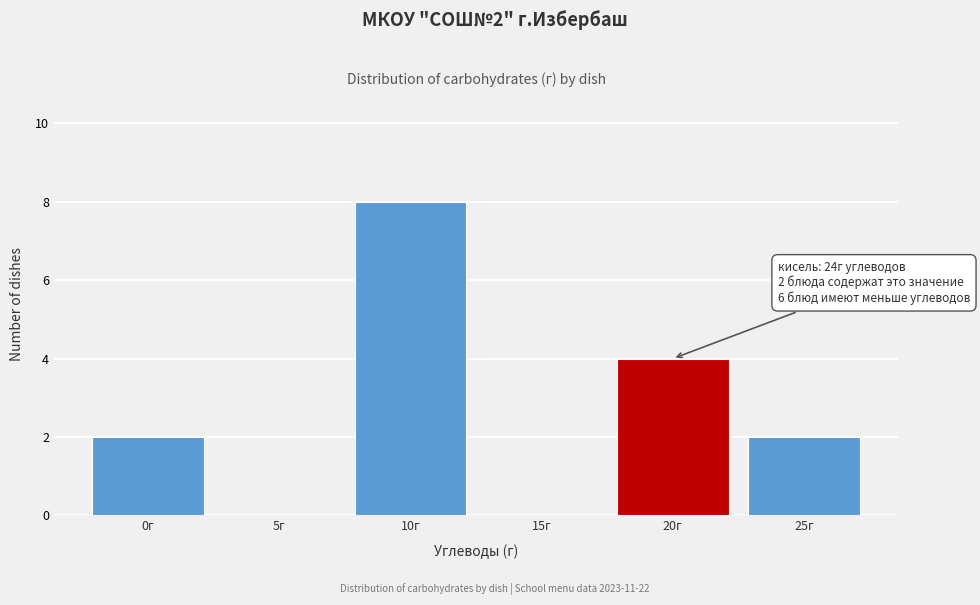

Reading left to right, what are all the values shown in this chart?

0г=2	5г=0	10г=8	15г=0	20г=4	25г=2